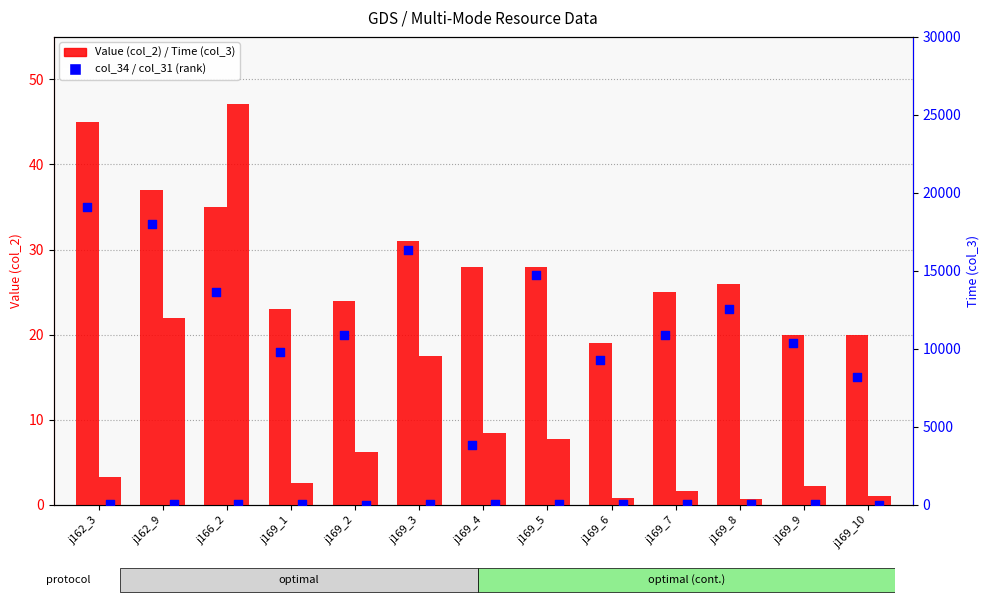

Which series has the widest spread of Y values?

col_3 (Time)